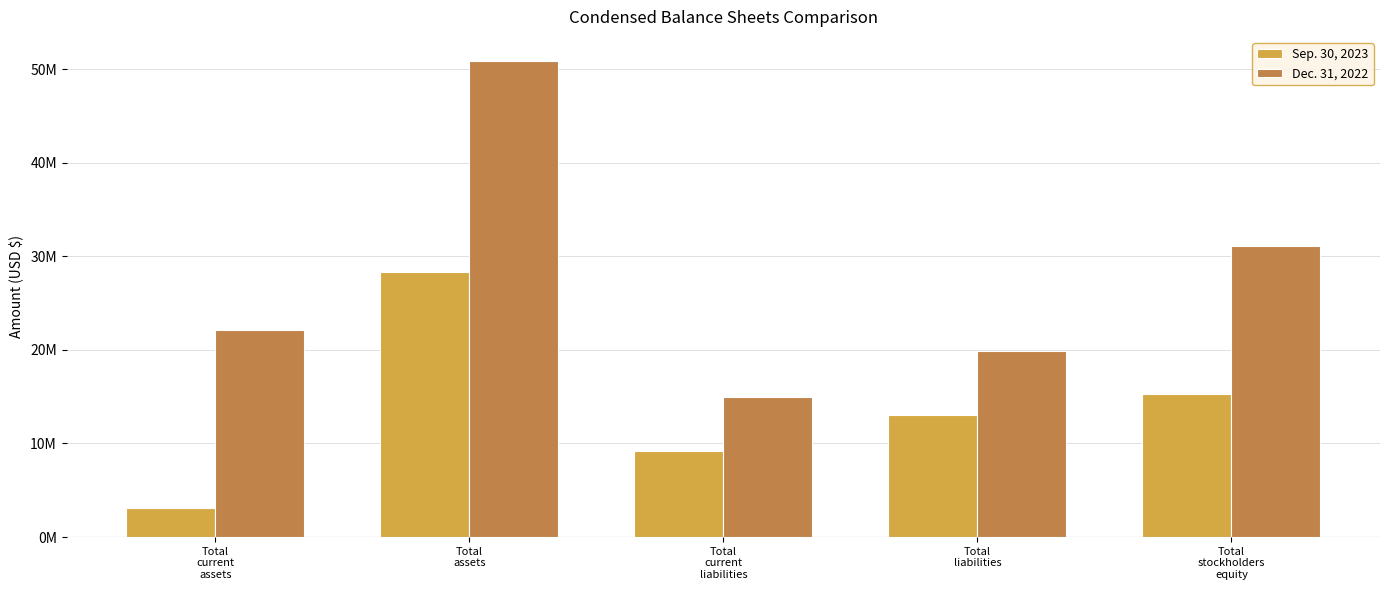

Which series has the largest total across all categories?

Dec. 31, 2022